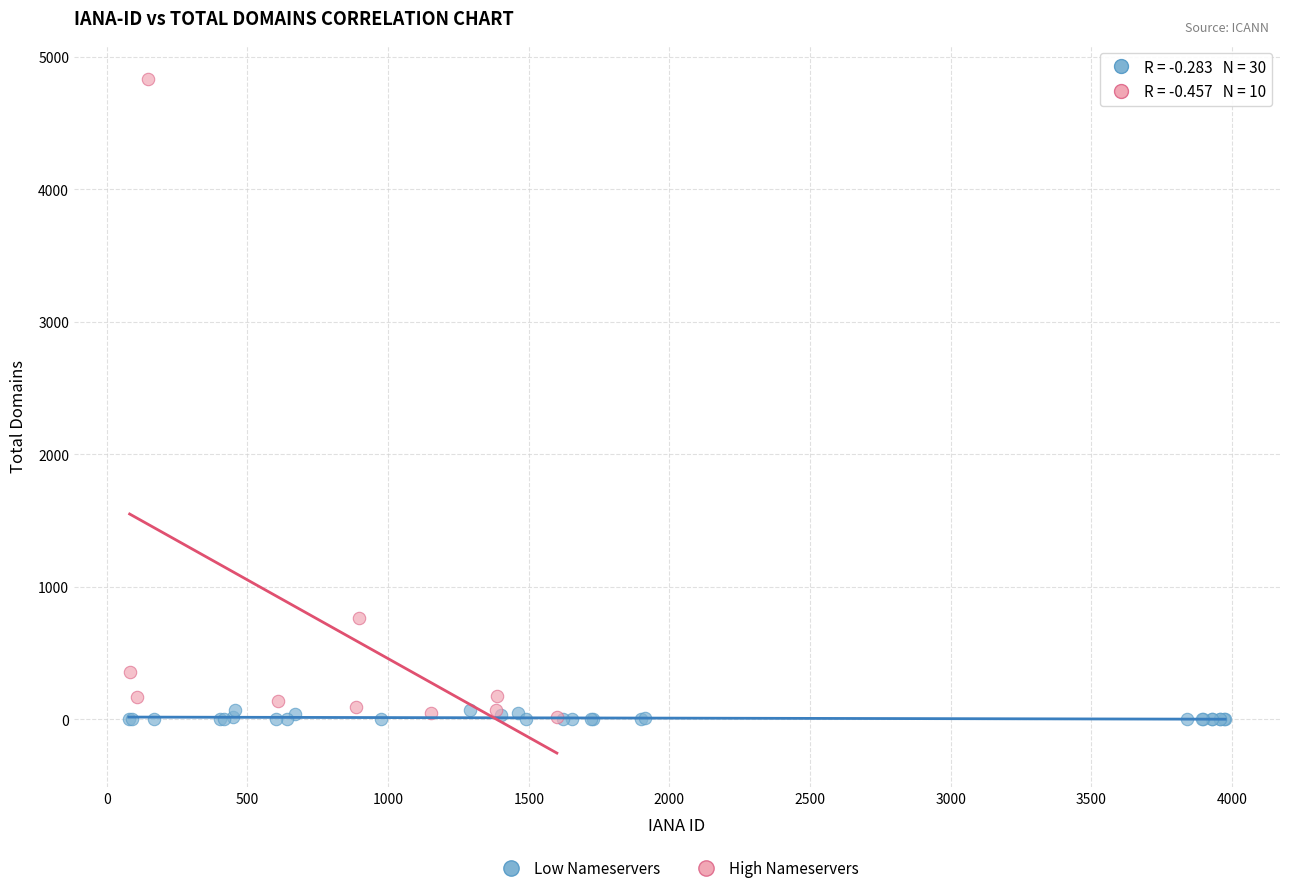

Which series reaches the maximum Y coordinate?

High Nameservers